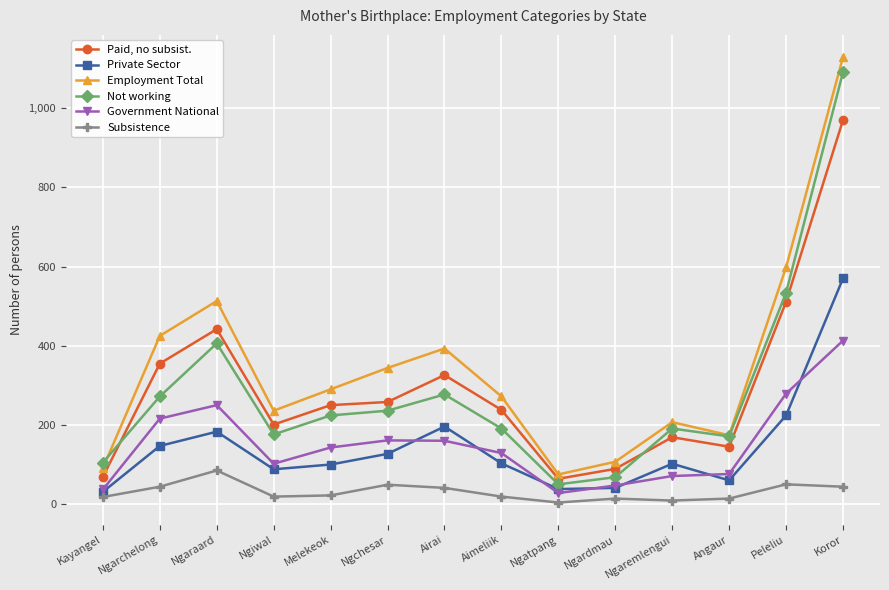

What are all the series names shown in the legend?

Paid, no subsist., Private Sector, Employment Total, Not working, Government National, Subsistence